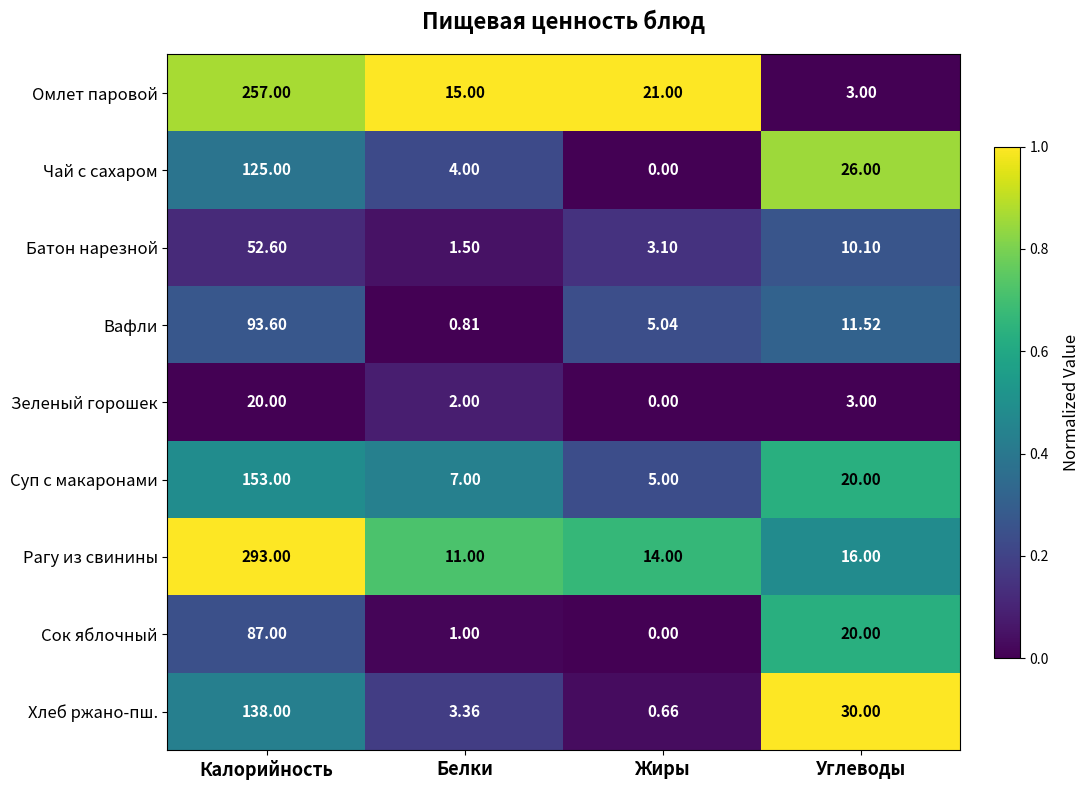

Rank the series at Белки from highest to lowest value.

Омлет паровой, Рагу из свинины, Суп с макаронами, Чай с сахаром, Хлеб ржано-пш., Зеленый горошек, Батон нарезной, Сок яблочный, Вафли